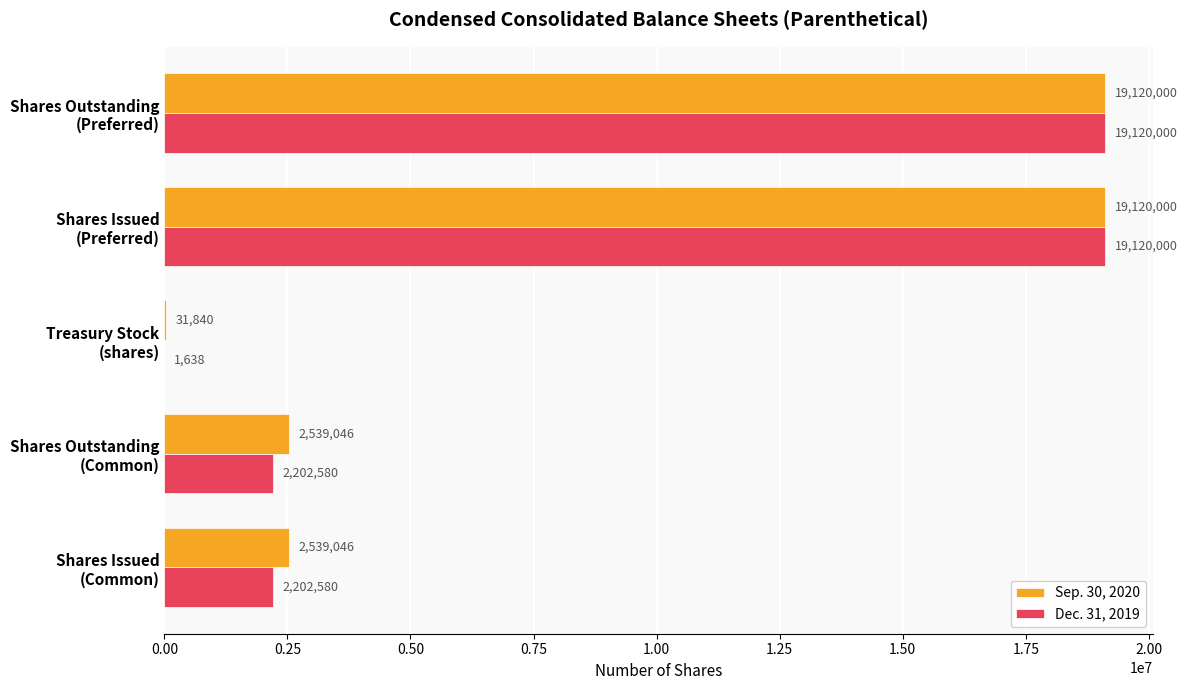

What is the maximum value shown in the chart?

19120000